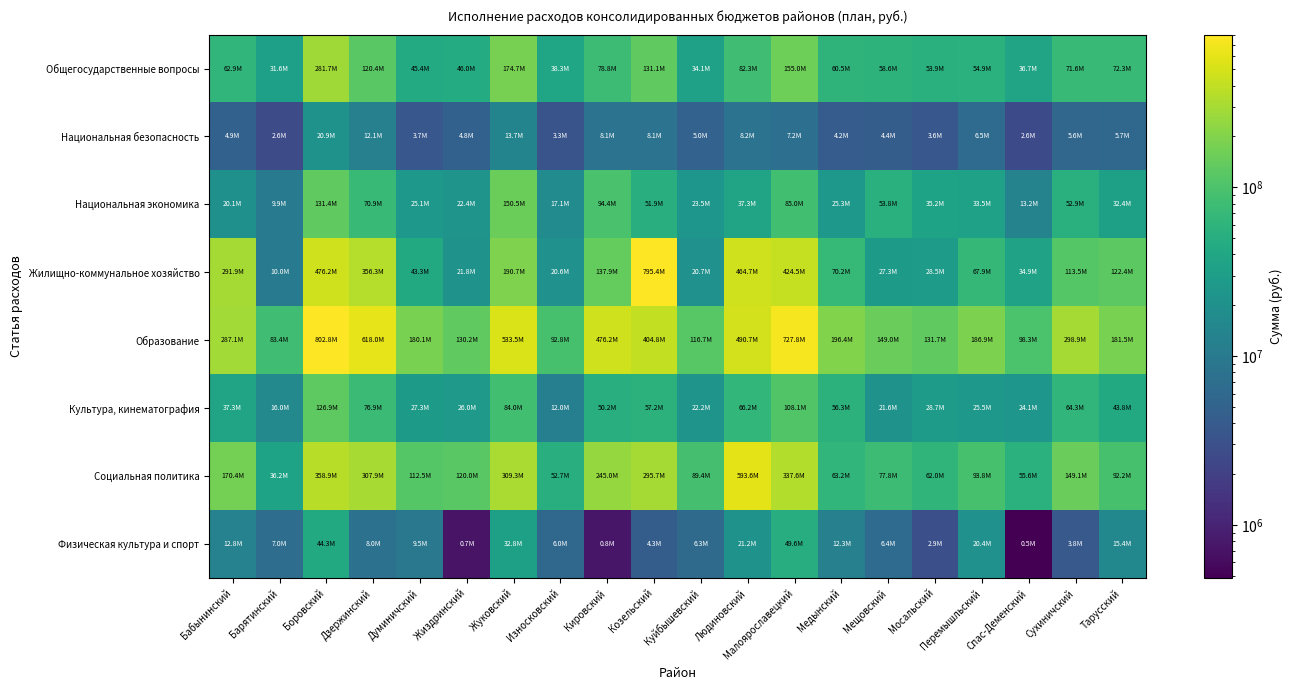

Reading left to right, extract all data points from this chart.

Общегосударственные вопросы: Бабынинский=62898138.1	Барятинский=31553517.3	Боровский=281718091.8	Дзержинский=120409246.4	Думиничский=45420955.3	Жиздринский=45961905.5	Жуковский=174741354.8	Износковский=38264514.3	Кировский=78846827.8	Козельский=131123975.2	Куйбышевский=34101602.0	Людиновский=82285600.8	Малоярославецкий=154972508.2	Медынский=60480936.5	Мещовский=58607060.6	Мосальский=53882656.4	Перемышльский=54916329.4	Спас-Деменский=36718854.4	Сухиничский=71564427.9	Тарусский=72259290.7
Национальная безопасность: Бабынинский=4877192.0	Барятинский=2602687.0	Боровский=20928767.1	Дзержинский=12070726.0	Думиничский=3660081.8	Жиздринский=4790256.0	Жуковский=13708093.4	Износковский=3301260.0	Кировский=8088988.7	Козельский=8108579.0	Куйбышевский=5003696.5	Людиновский=8154133.0	Малоярославецкий=7182997.0	Медынский=4192162.0	Мещовский=4375608.0	Мосальский=3641310.9	Перемышльский=6480636.3	Спас-Деменский=2587431.9	Сухиничский=5592783.9	Тарусский=5737394.0
Национальная экономика: Бабынинский=20127426.1	Барятинский=9895274.8	Боровский=131361226.5	Дзержинский=70873586.6	Думиничский=25074341.4	Жиздринский=22369660.0	Жуковский=150468485.1	Износковский=17088733.6	Кировский=94448586.3	Козельский=51880890.2	Куйбышевский=23537919.1	Людиновский=37254337.9	Малоярославецкий=84951269.4	Медынский=25349484.4	Мещовский=53794605.1	Мосальский=35245310.1	Перемышльский=33542047.1	Спас-Деменский=13196660.5	Сухиничский=52850445.5	Тарусский=32400482.9
Жилищно-коммунальное хозяйство: Бабынинский=291878859.0	Барятинский=9995509.4	Боровский=476161475.8	Дзержинский=356329842.2	Думиничский=43346757.9	Жиздринский=21843317.1	Жуковский=190693326.2	Износковский=20553390.9	Кировский=137918591.8	Козельский=795374676.6	Куйбышевский=20736850.2	Людиновский=464675188.2	Малоярославецкий=424507320.4	Медынский=70218317.6	Мещовский=27301087.9	Мосальский=28492236.7	Перемышльский=67913415.7	Спас-Деменский=34878171.6	Сухиничский=113549778.4	Тарусский=122441584.0
Образование: Бабынинский=287062299.2	Барятинский=83446307.0	Боровский=802823905.8	Дзержинский=617951557.1	Думиничский=180102780.6	Жиздринский=130163768.7	Жуковский=533458628.0	Износковский=92774948.2	Кировский=476189236.3	Козельский=404814021.6	Куйбышевский=116669746.0	Людиновский=490685950.9	Малоярославецкий=727763906.2	Медынский=196404976.8	Мещовский=149004307.2	Мосальский=131663003.0	Перемышльский=186860525.0	Спас-Деменский=98278790.3	Сухиничский=298850690.5	Тарусский=181542120.2
Культура, кинематография: Бабынинский=37282143.6	Барятинский=16016546.7	Боровский=126873217.1	Дзержинский=76854762.9	Думиничский=27270961.7	Жиздринский=25951709.7	Жуковский=83989766.9	Износковский=12016799.0	Кировский=50151225.0	Козельский=57235223.7	Куйбышевский=22187052.0	Людиновский=66200471.5	Малоярославецкий=108064822.9	Медынский=56285436.3	Мещовский=21563751.2	Мосальский=28679475.0	Перемышльский=25537702.0	Спас-Деменский=24069949.0	Сухиничский=64280323.0	Тарусский=43767927.6
Социальная политика: Бабынинский=170413191.4	Барятинский=36188957.0	Боровский=358856129.6	Дзержинский=307926009.8	Думиничский=112469285.9	Жиздринский=120034367.0	Жуковский=309333463.6	Износковский=52662758.9	Кировский=244982436.0	Козельский=295717336.6	Куйбышевский=89411638.0	Людиновский=593592407.8	Малоярославецкий=337612912.5	Медынский=63159820.8	Мещовский=77811585.0	Мосальский=62033019.0	Перемышльский=93830974.5	Спас-Деменский=55630974.6	Сухиничский=149139930.4	Тарусский=92198947.0
Физическая культура и спорт: Бабынинский=12781700.0	Барятинский=6953200.0	Боровский=44294567.5	Дзержинский=8025000.0	Думиничский=9485330.0	Жиздринский=720000.0	Жуковский=32838481.0	Износковский=6004153.0	Кировский=758605.0	Козельский=4326099.9	Куйбышевский=6341050.0	Людиновский=21199504.0	Малоярославецкий=49574500.0	Медынский=12310285.5	Мещовский=6387249.0	Мосальский=2946515.7	Перемышльский=20374723.0	Спас-Деменский=485000.0	Сухиничский=3846450.0	Тарусский=15435056.0